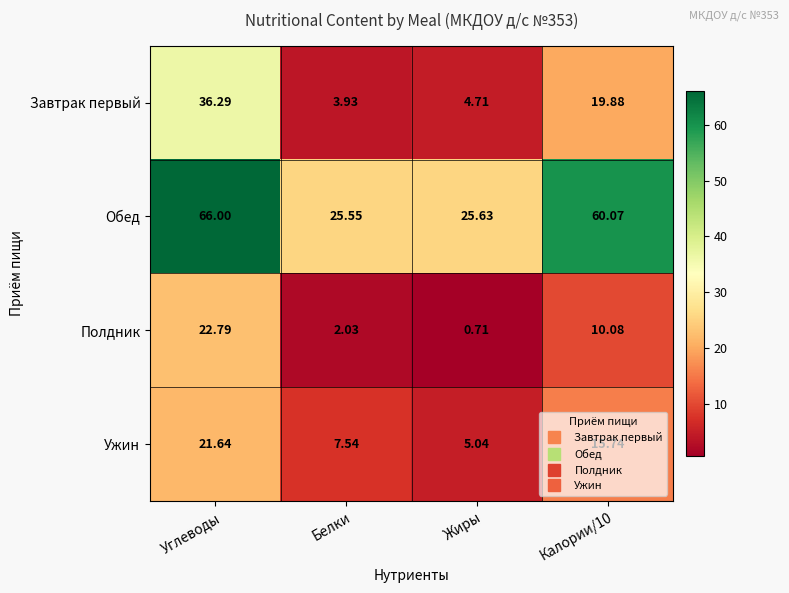

Which series has the widest spread of values?

Обед